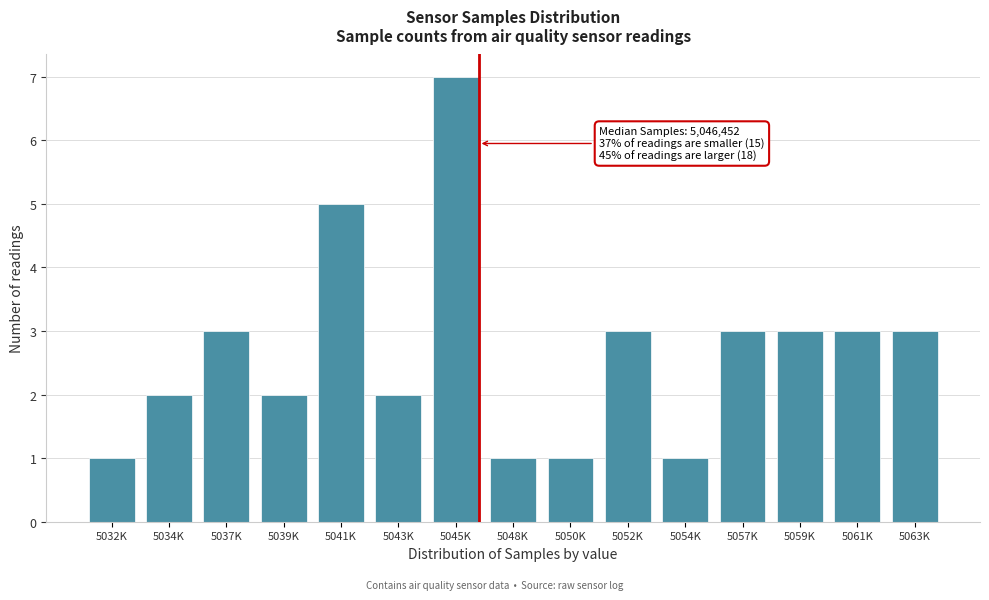

Reading right to left, what are all the values shown in this chart?

5063K=3	5061K=3	5059K=3	5057K=3	5054K=1	5052K=3	5050K=1	5048K=1	5045K=7	5043K=2	5041K=5	5039K=2	5037K=3	5034K=2	5032K=1